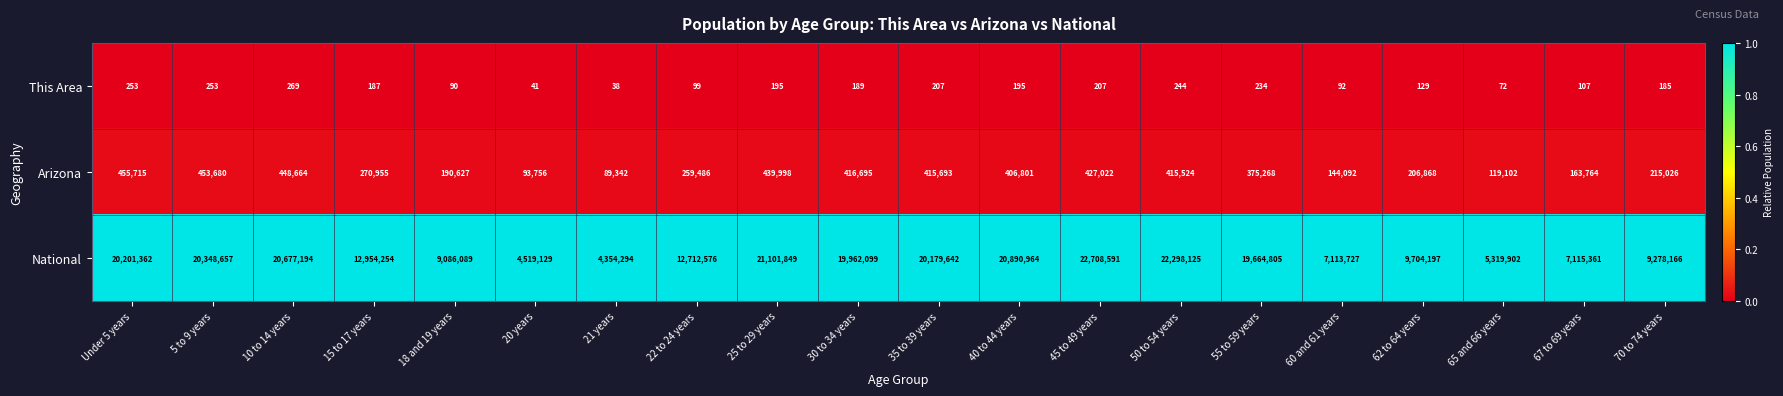

How many series are shown in this chart?

3